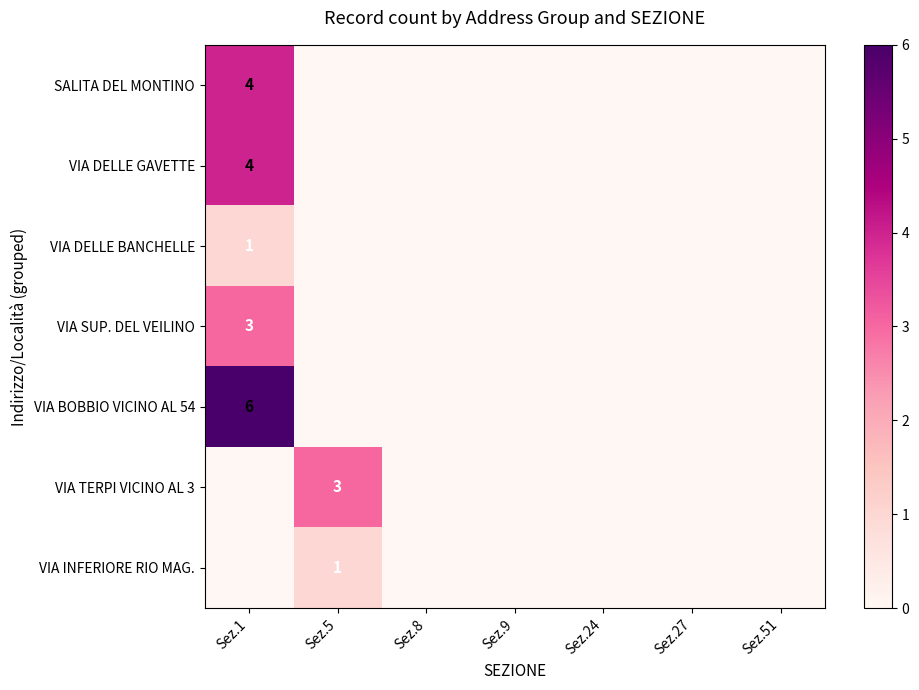

Which series has the widest spread of values?

VIA BOBBIO VICINO AL 54